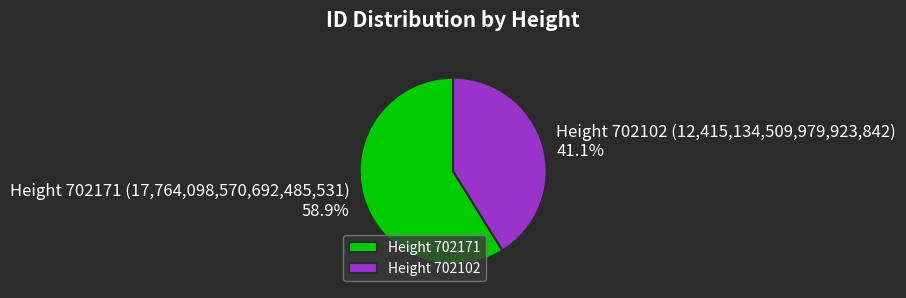

To the nearest percent, what is the difference between the largest and smallest slice percentages?

18%